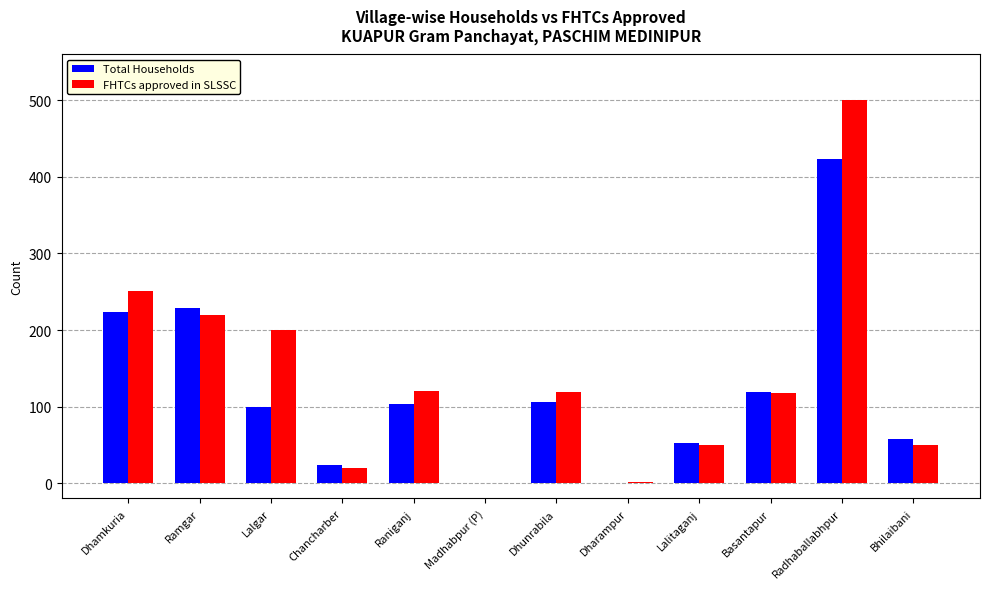

What is the total value across all series at Chancharber?

44